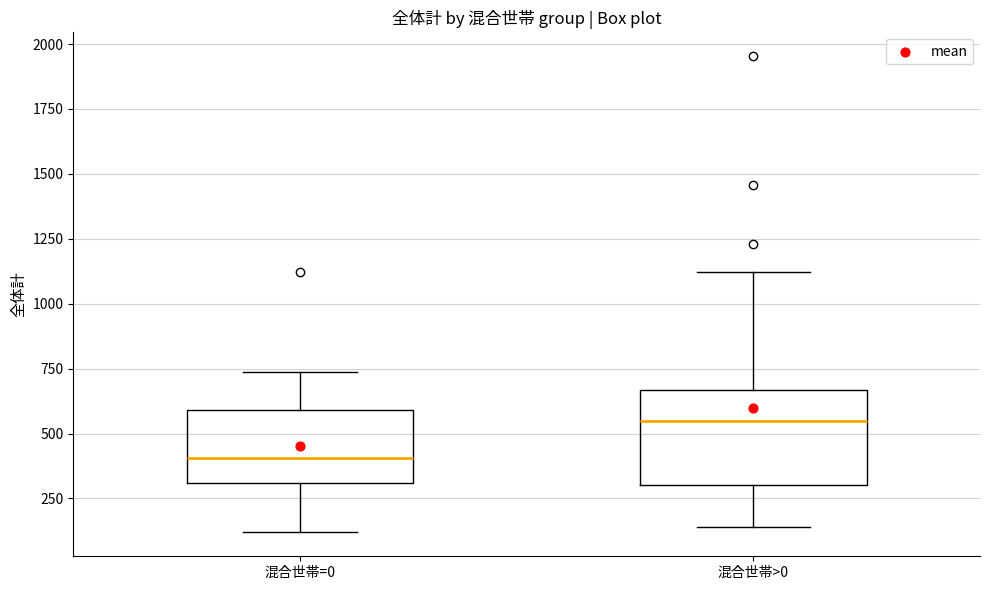

Reading left to right, transcribe this box plot: for each box, give where its median line is, the range the box spans, and where its two whiskers end, as read against the y-axis. The values are not printed on the chart, so give them approximately, as read against the axis.

混合世帯=0: median 400, box 300 to 600, whiskers 100 to 750
混合世帯>0: median 550, box 300 to 650, whiskers 150 to 1100